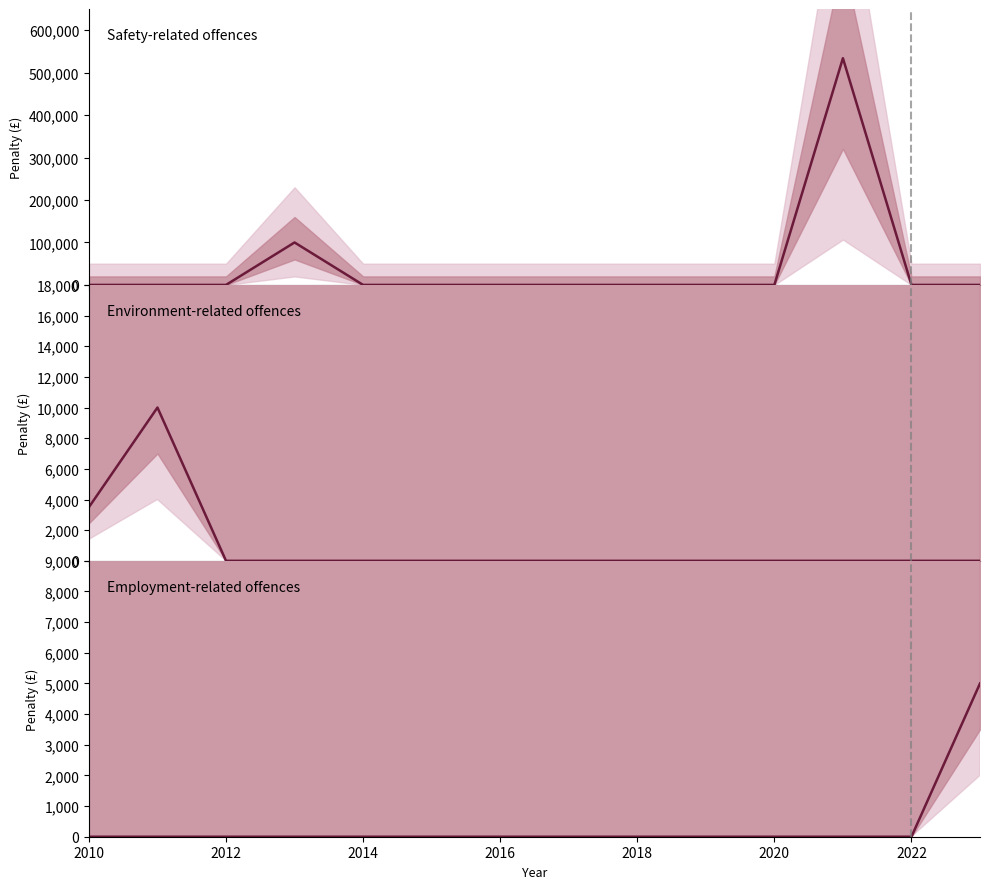

Count the number of data series in this chart.

3